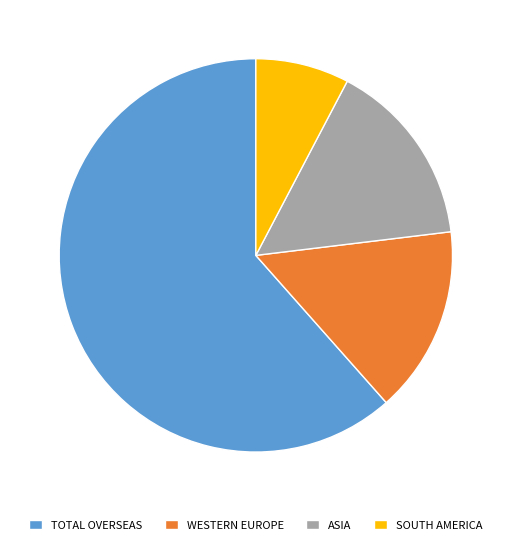

Between TOTAL OVERSEAS and SOUTH AMERICA, which is larger?

TOTAL OVERSEAS